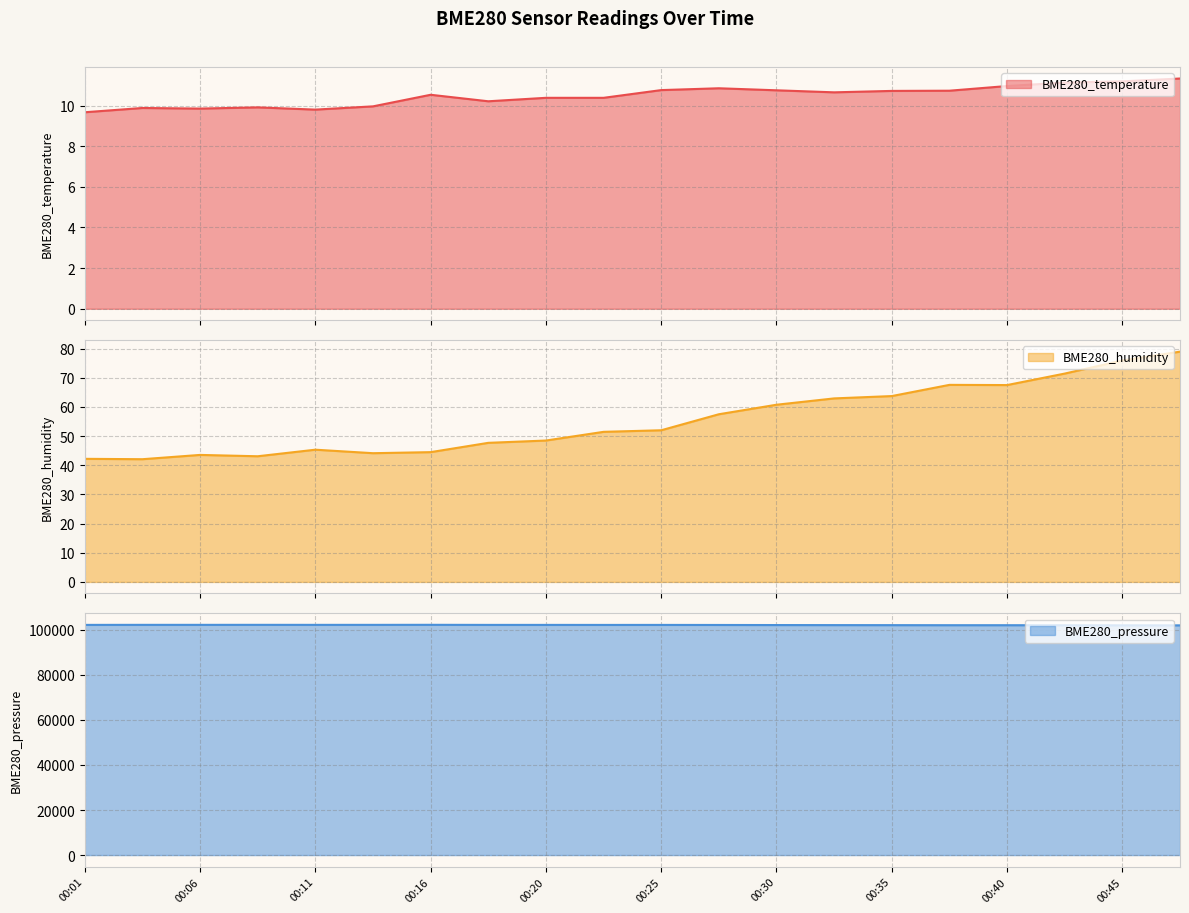

Reading left to right, what are all the values shown in this chart?

BME280_temperature: 00:01=9.7	00:03=9.9	00:06=9.8	00:08=9.9	00:11=9.8	00:13=10.0	00:16=10.5	00:18=10.2	00:20=10.4	00:23=10.4	00:25=10.8	00:28=10.8	00:30=10.8	00:33=10.7	00:35=10.7	00:37=10.7	00:40=11.0	00:42=11.1	00:45=11.2	00:47=11.3
BME280_humidity: 00:01=42.2	00:03=42.1	00:06=43.5	00:08=43.1	00:11=45.3	00:13=44.1	00:16=44.5	00:18=47.7	00:20=48.5	00:23=51.4	00:25=52.0	00:28=57.5	00:30=60.7	00:33=62.9	00:35=63.7	00:37=67.5	00:40=67.5	00:42=71.4	00:45=75.9	00:47=78.9
BME280_pressure: 00:01=102198.2	00:03=102214.1	00:06=102214.0	00:08=102219.3	00:11=102211.3	00:13=102210.0	00:16=102231.0	00:18=102192.5	00:20=102193.8	00:23=102180.9	00:25=102185.9	00:28=102162.0	00:30=102124.8	00:33=102099.8	00:35=102082.7	00:37=102059.5	00:40=102056.4	00:42=102031.8	00:45=102003.5	00:47=101989.9